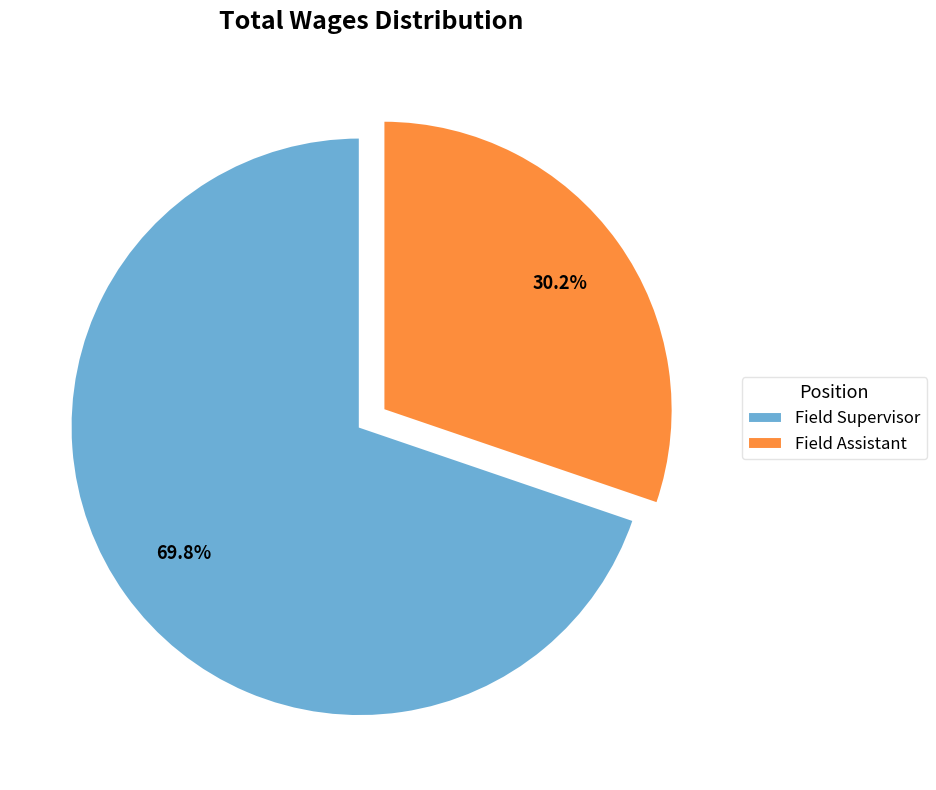

What percentage do Field Assistant and Field Supervisor together represent?

100.0%